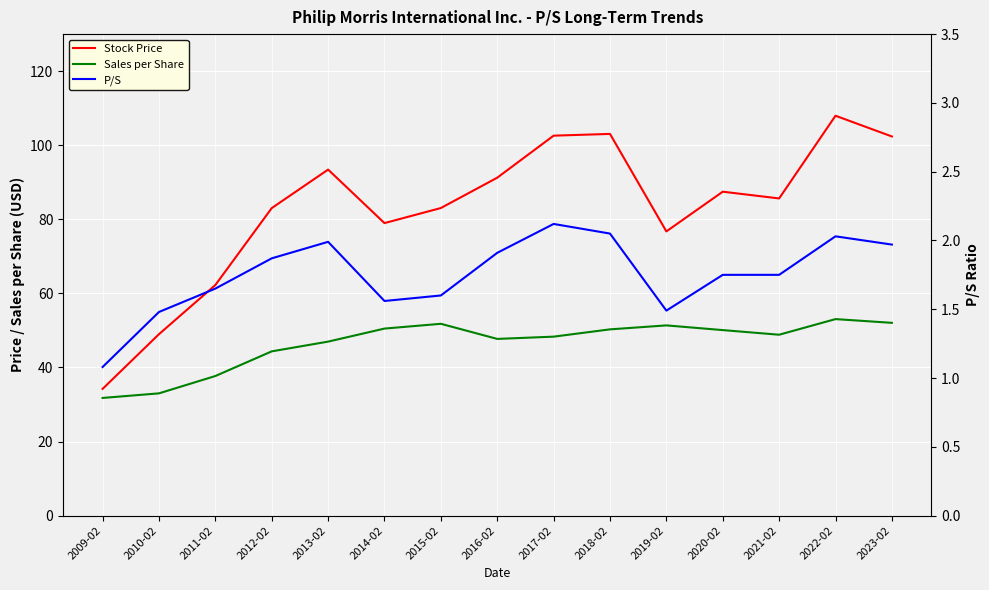

At which label is Stock Price closest to 71?

2019-02